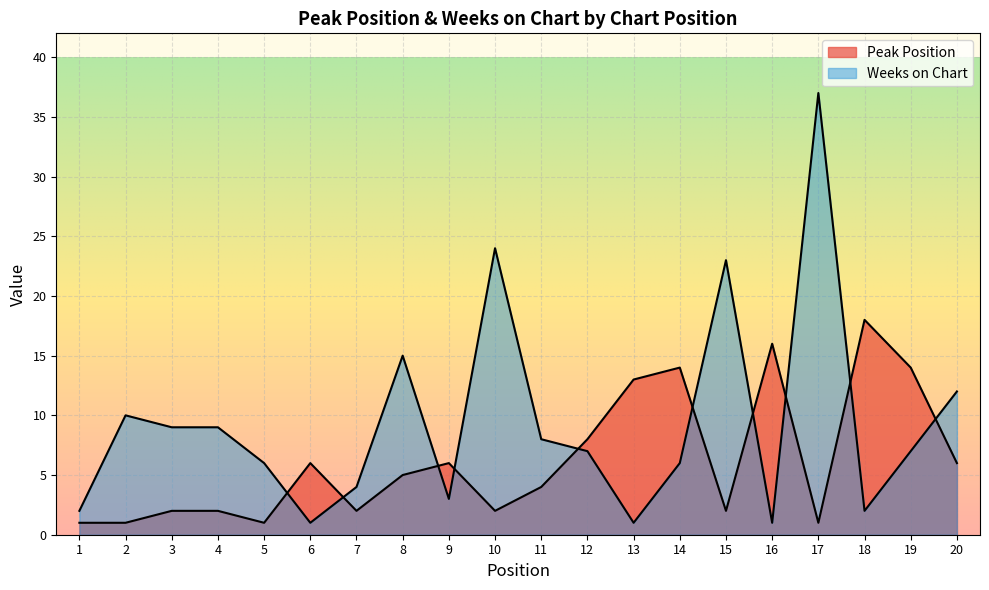

Which series has the widest spread of values?

Weeks on Chart